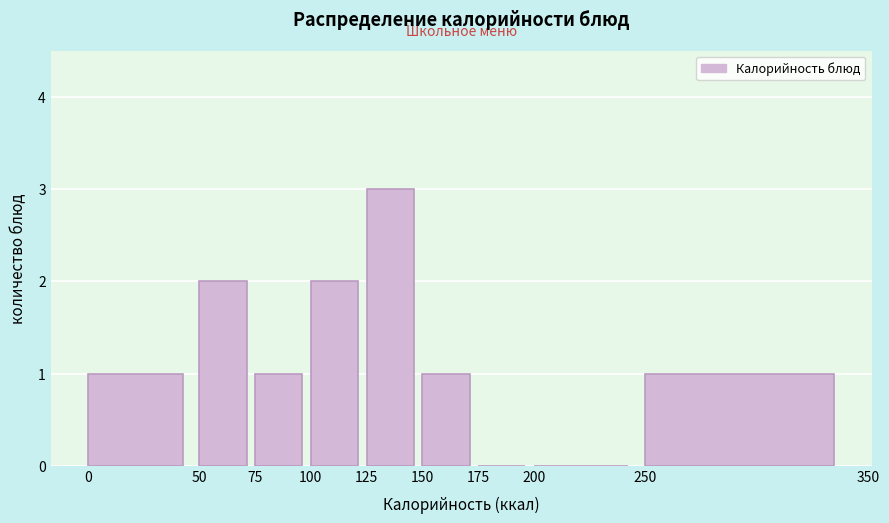

What is the height of the bar covering 250 to 350 on the x-axis? The values are not printed on the chart, so give them approximately, as read against the axis.

1